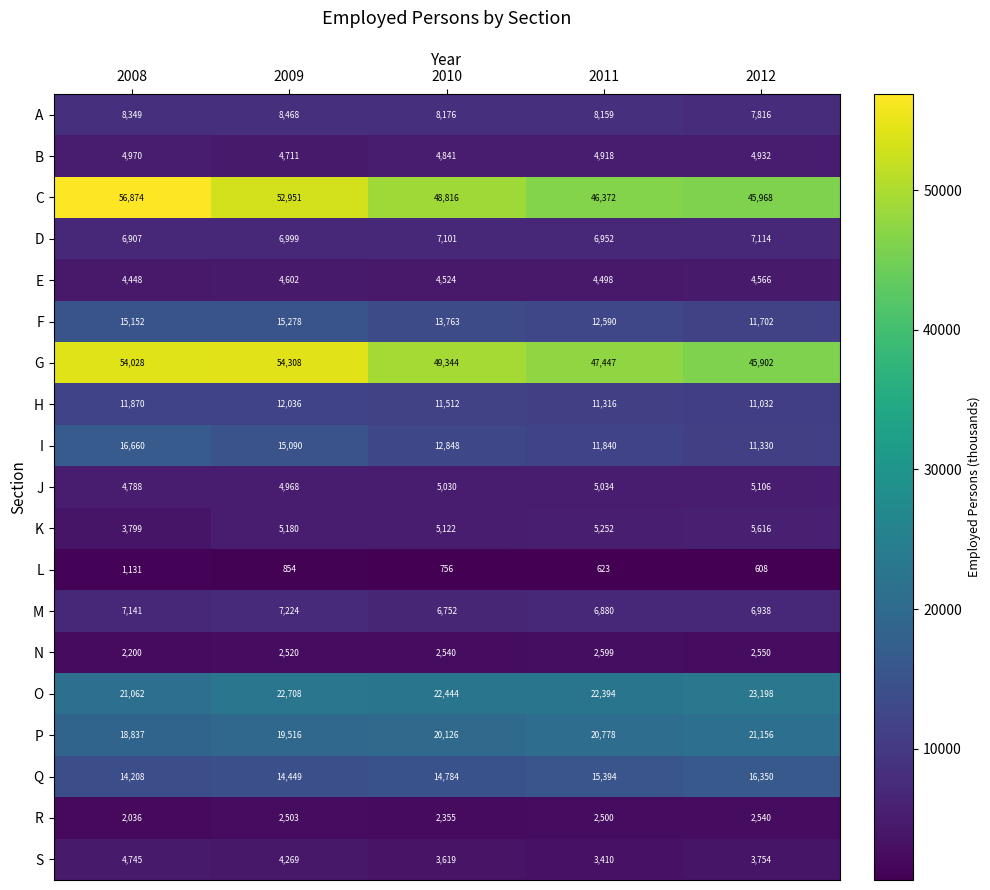

What is the difference between the A values at 2009 and 2008?

119